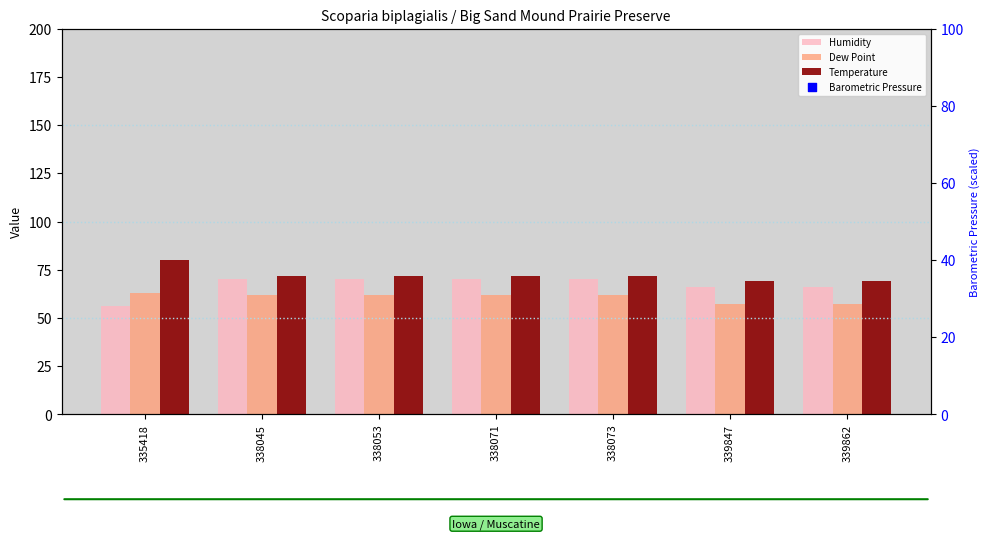

At which category is the sum across all series the highest?

338045